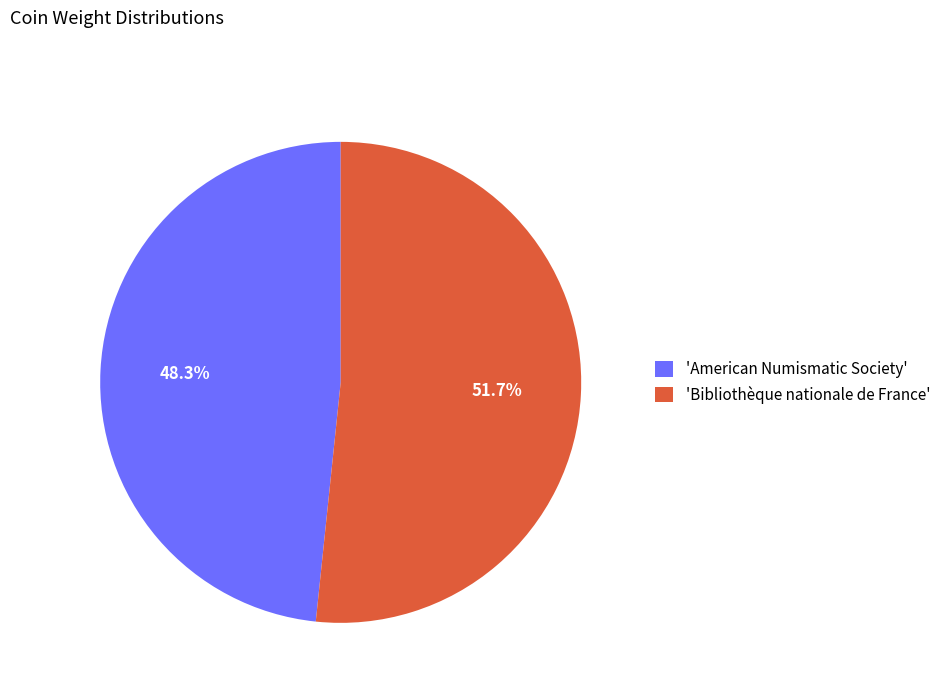

Combined, what portion of the pie is 'American Numismatic Society' and 'Bibliothèque nationale de France'?

100.0%